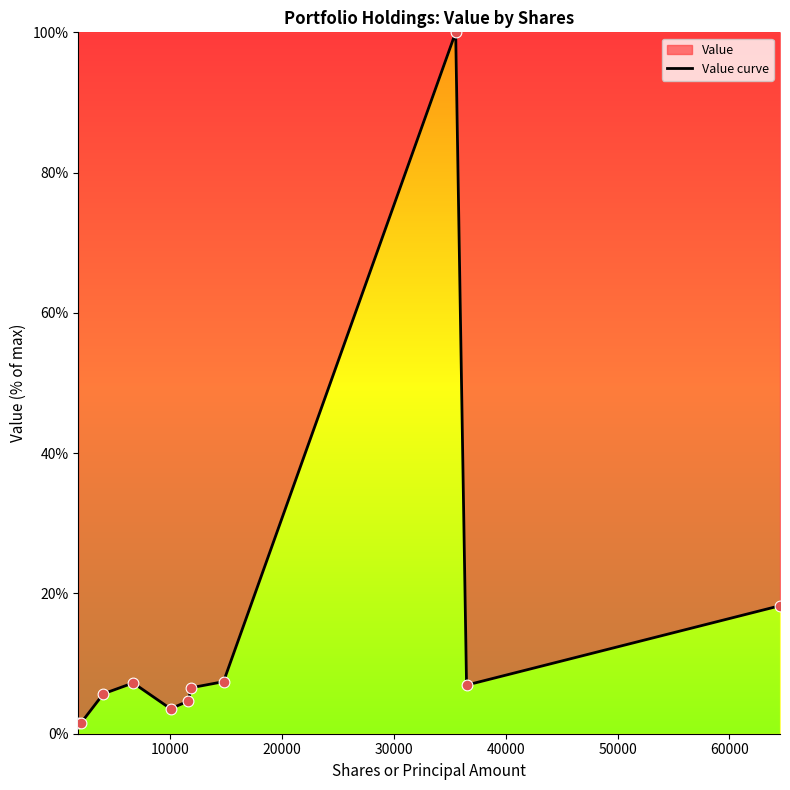

What is the greatest value displayed?

100.0